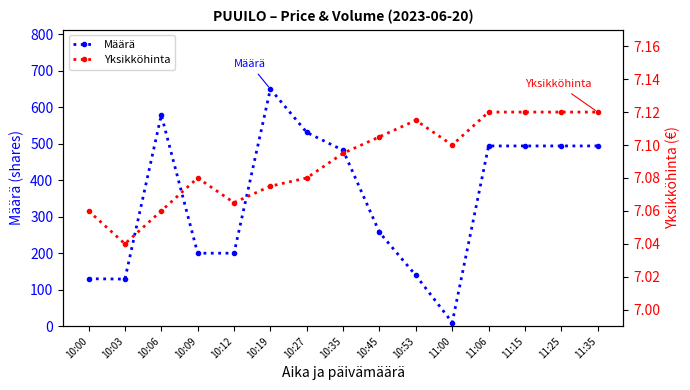

What is the difference between the maximum and minimum values in the Määrä series?

640